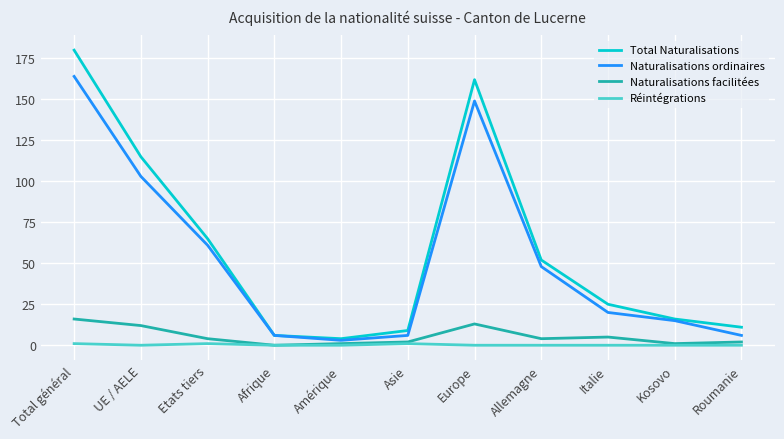

At which category is the sum across all series the highest?

Total général